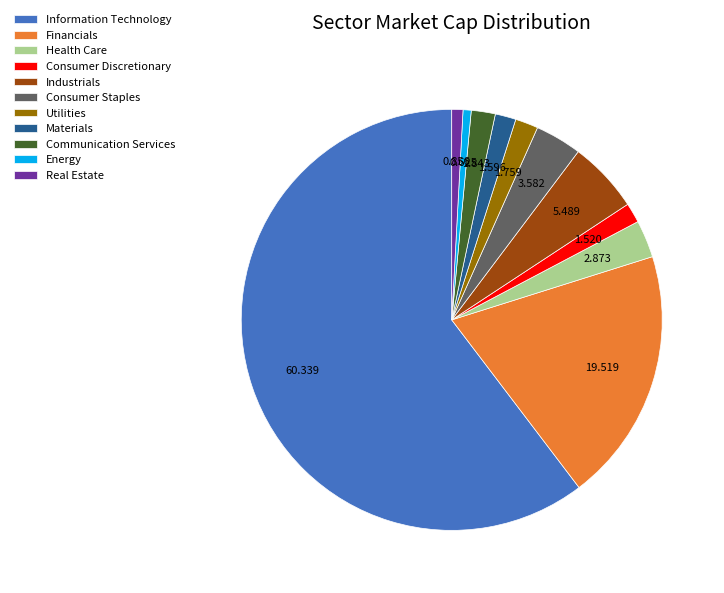

Which category has the biggest portion of the pie?

Information Technology